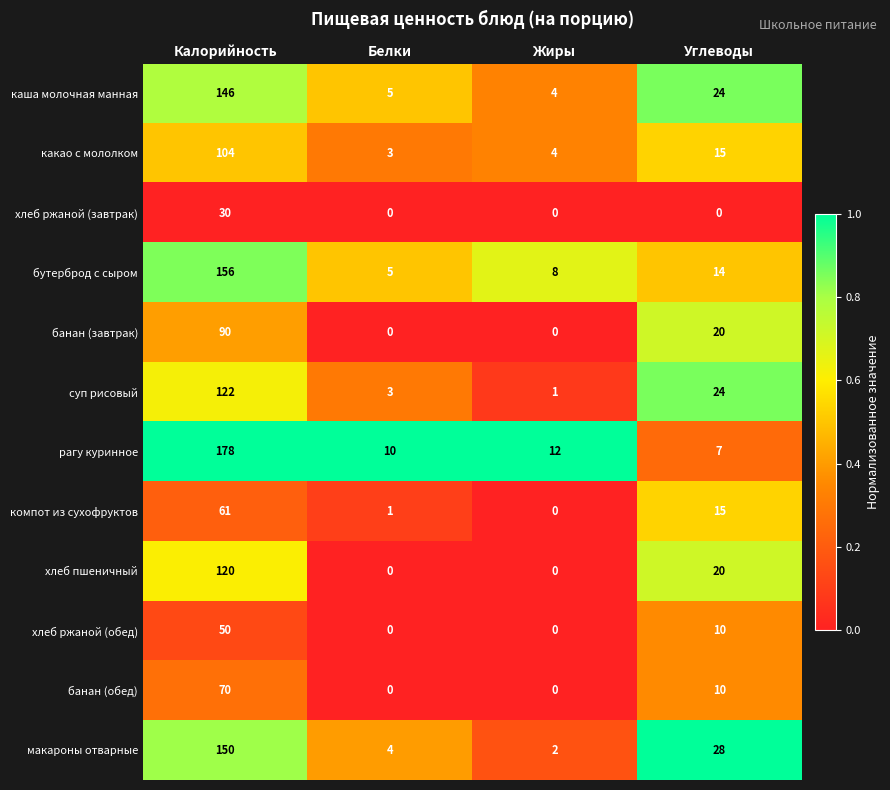

What is the total value across all series at Углеводы?

187